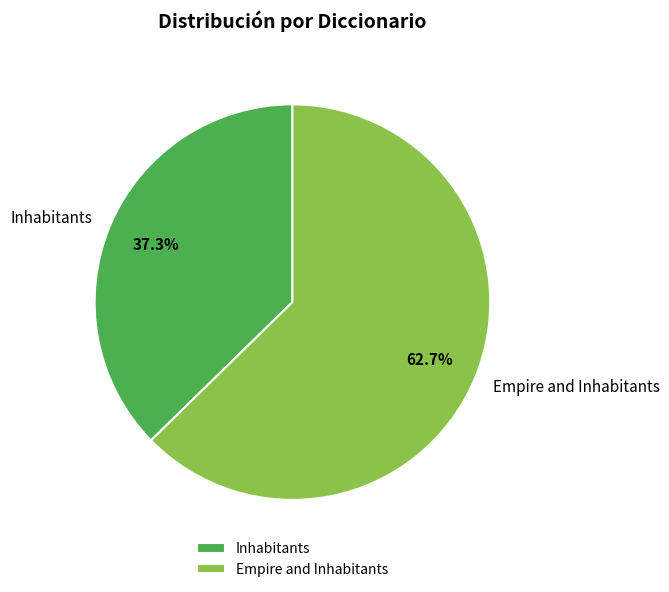

How many segments does this pie chart have?

2